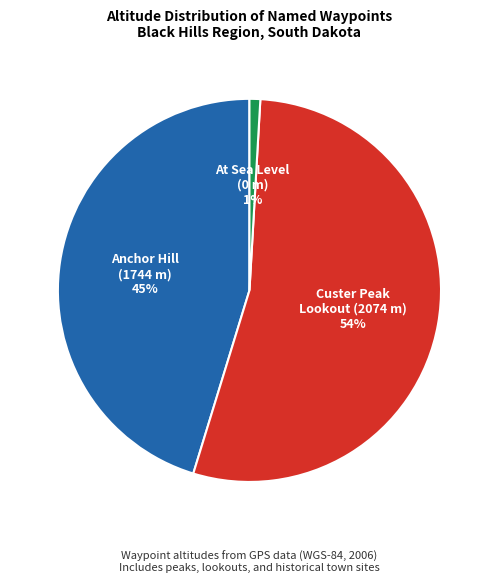

Is there a majority slice in this chart?

Yes